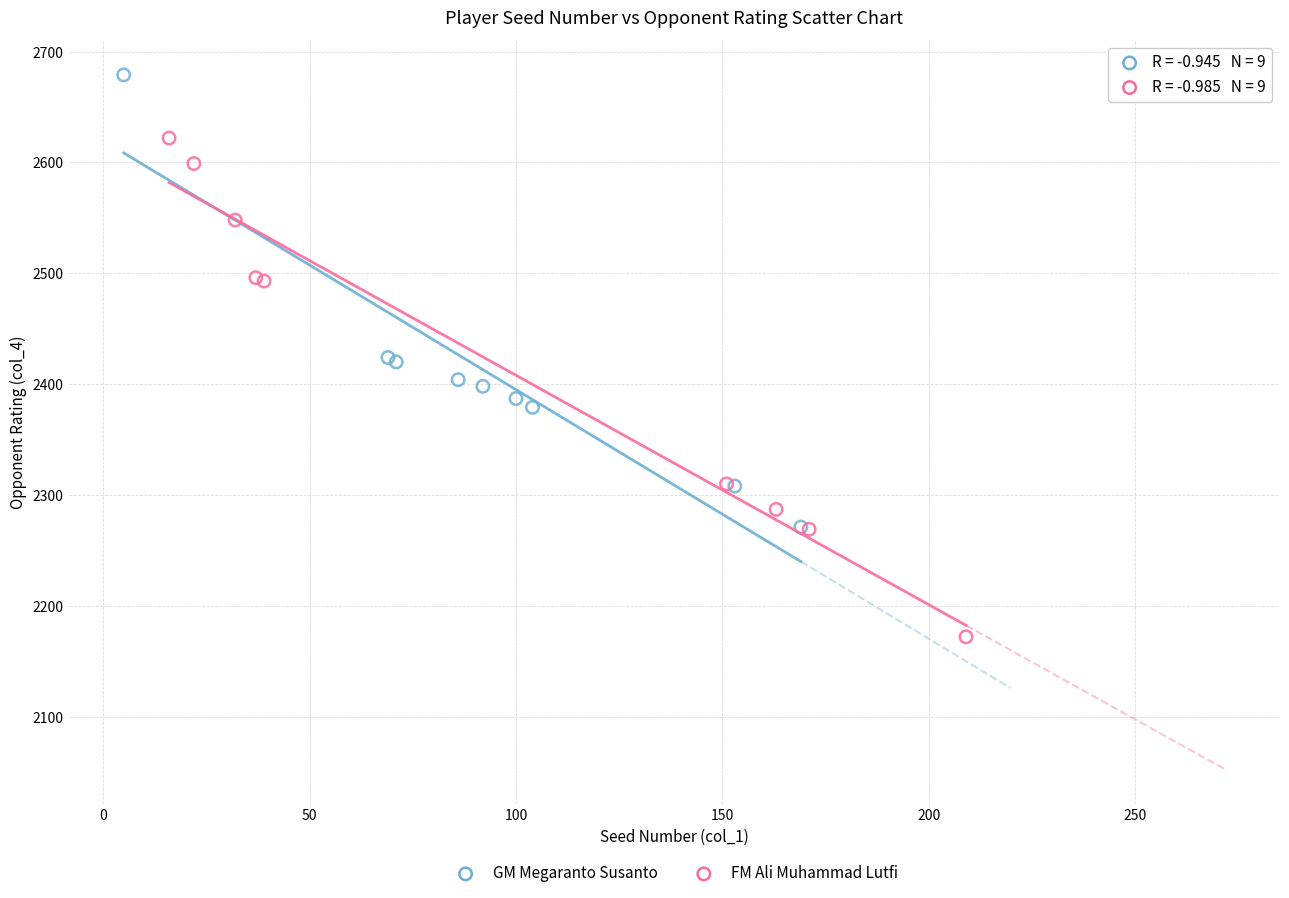

Which series contains the highest Y value?

GM Megaranto Susanto